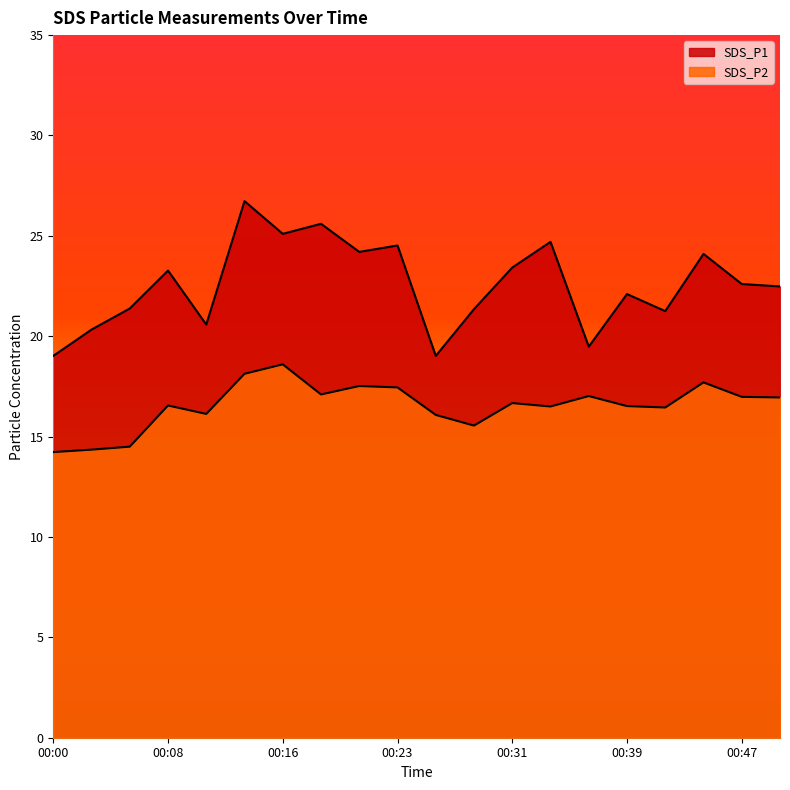

How many lines are shown in the chart?

2